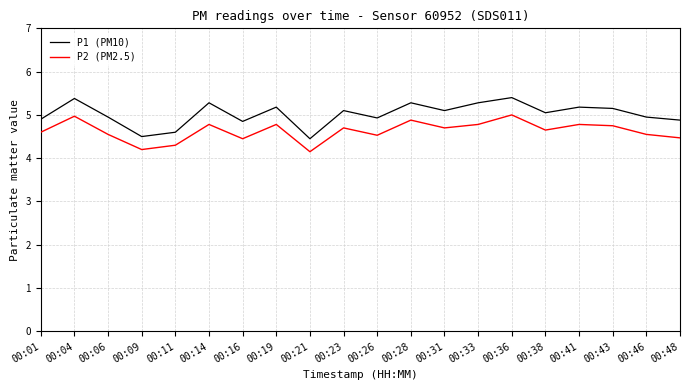

What is the greatest value displayed?

5.4